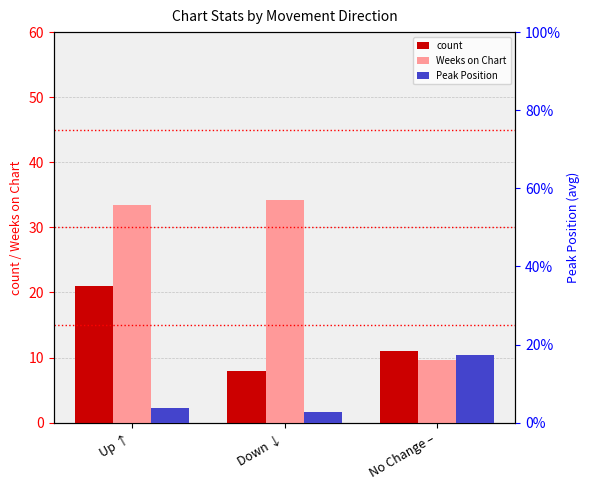

List the series in order of their overall mean, lowest first.

Peak Position, count, Weeks on Chart